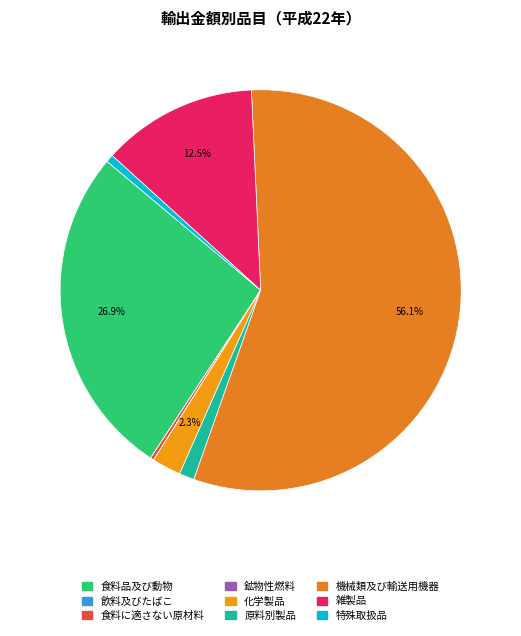

Rank the categories by value from highest to lowest.

機械類及び輸送用機器, 食料品及び動物, 雑製品, 化学製品, 原料別製品, 特殊取扱品, 食料に適さない原材料, 飲料及びたばこ, 鉱物性燃料